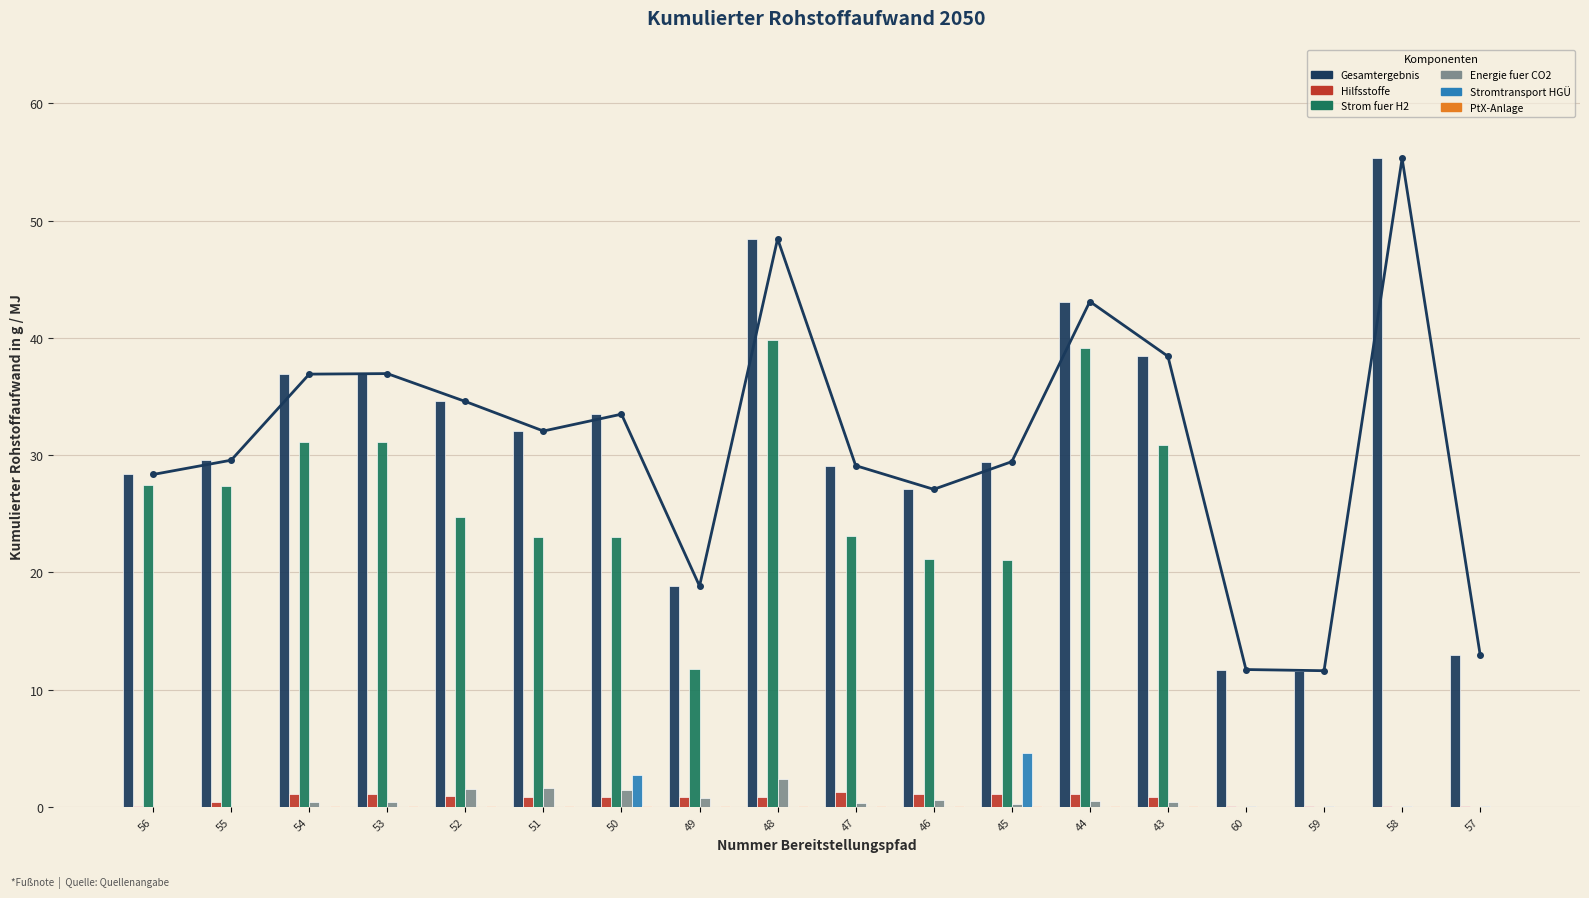

What is the average value of the Gesamtergebnis series?

31.0